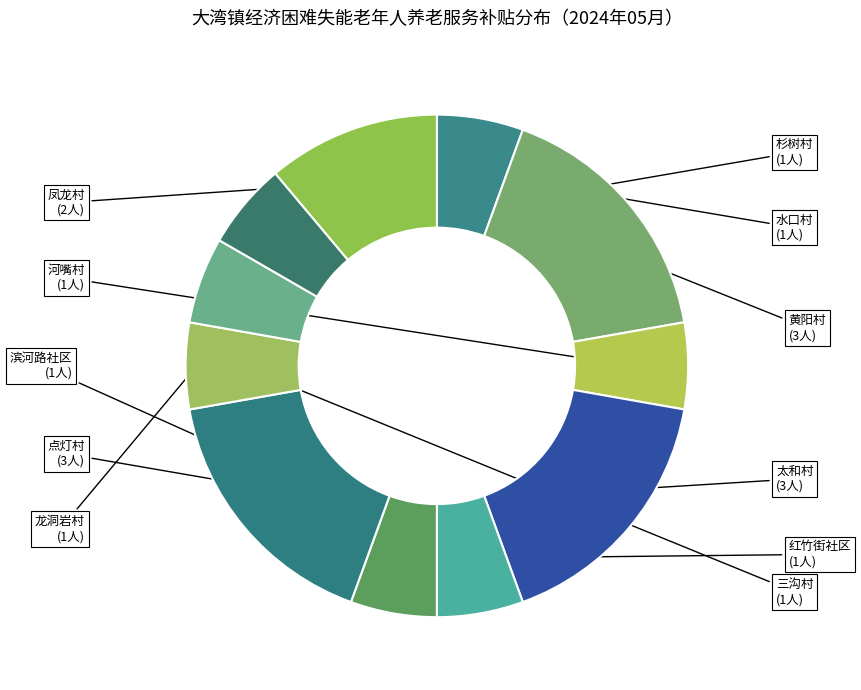

Count the number of slices in the pie.

11